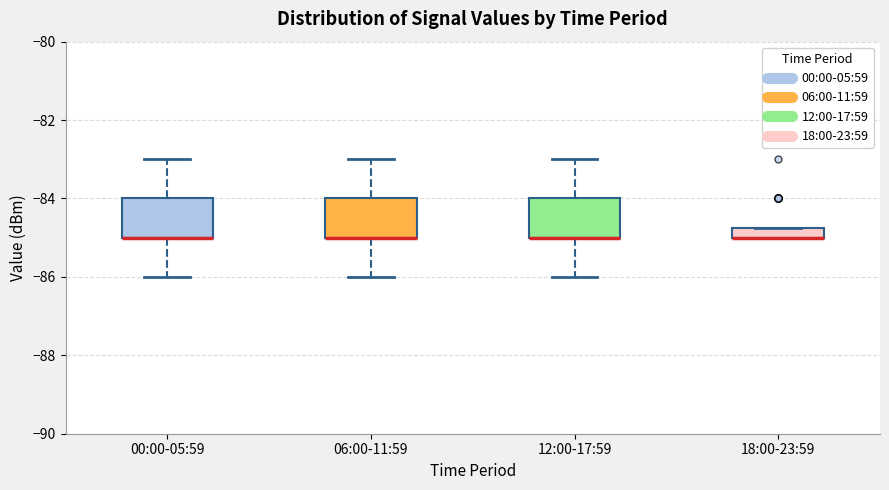

Where does the lower whisker of the box for 00:00-05:59 end on the y-axis? The values are not printed on the chart, so give them approximately, as read against the axis.

-86.0